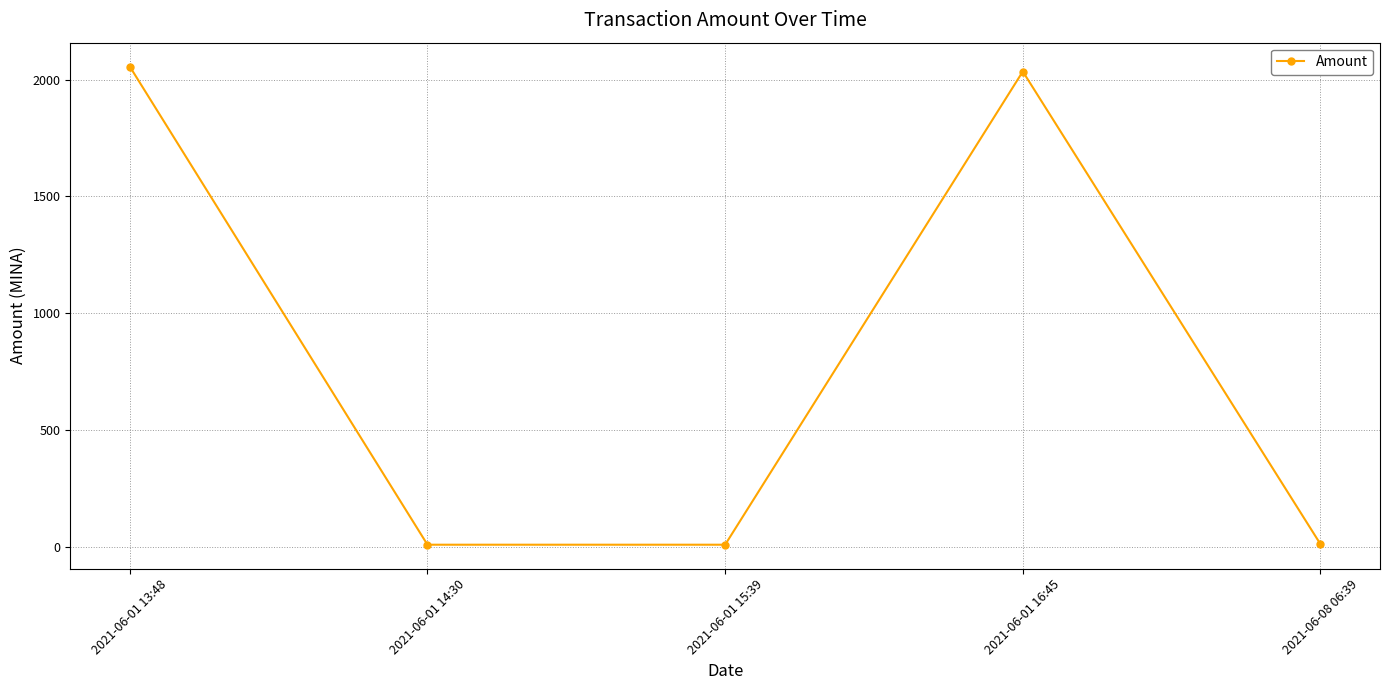

What is the smallest value displayed?

10.0